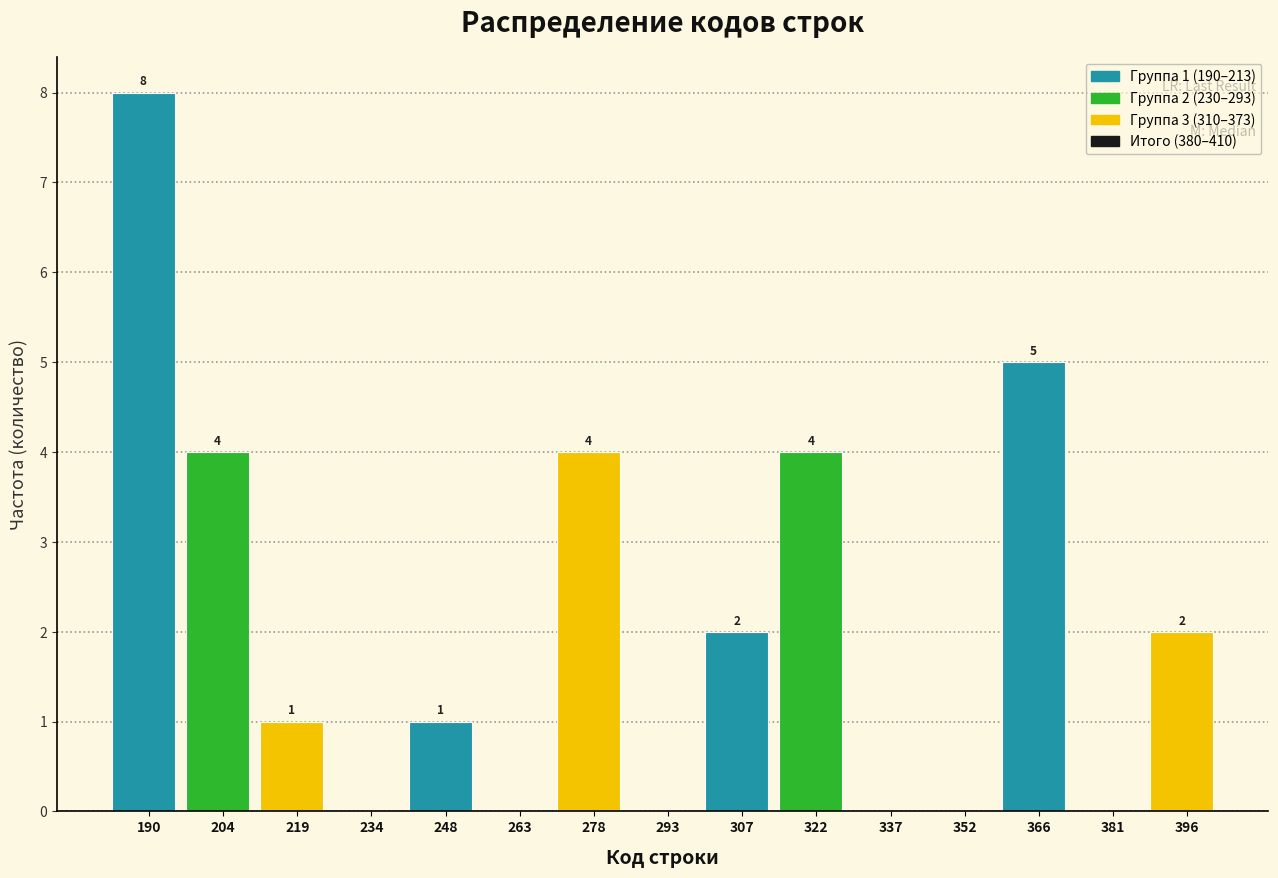

Reading right to left, list all the values displayed in this chart.

396=2	381=0	366=5	352=0	337=0	322=4	307=2	293=0	278=4	263=0	248=1	234=0	219=1	204=4	190=8